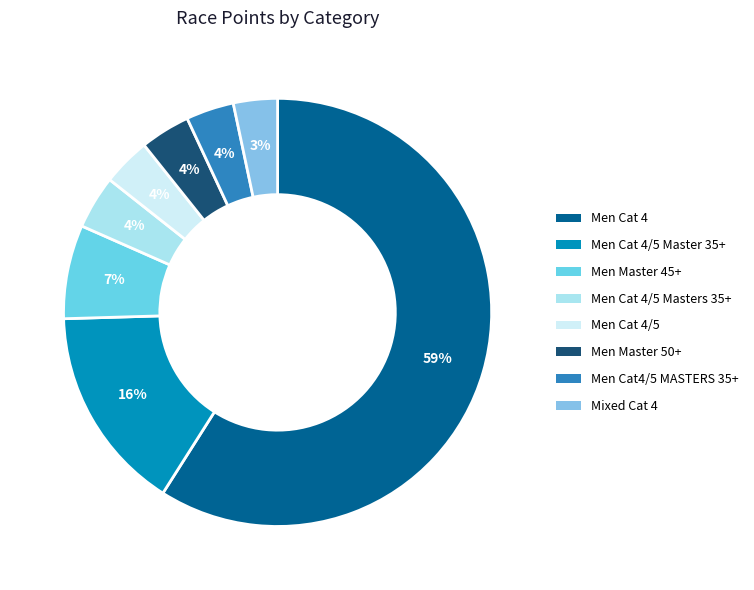

Approximately how many times larger is the value at Men Cat 4/5 Masters 35+ compared to Men Master 50+?

1.1